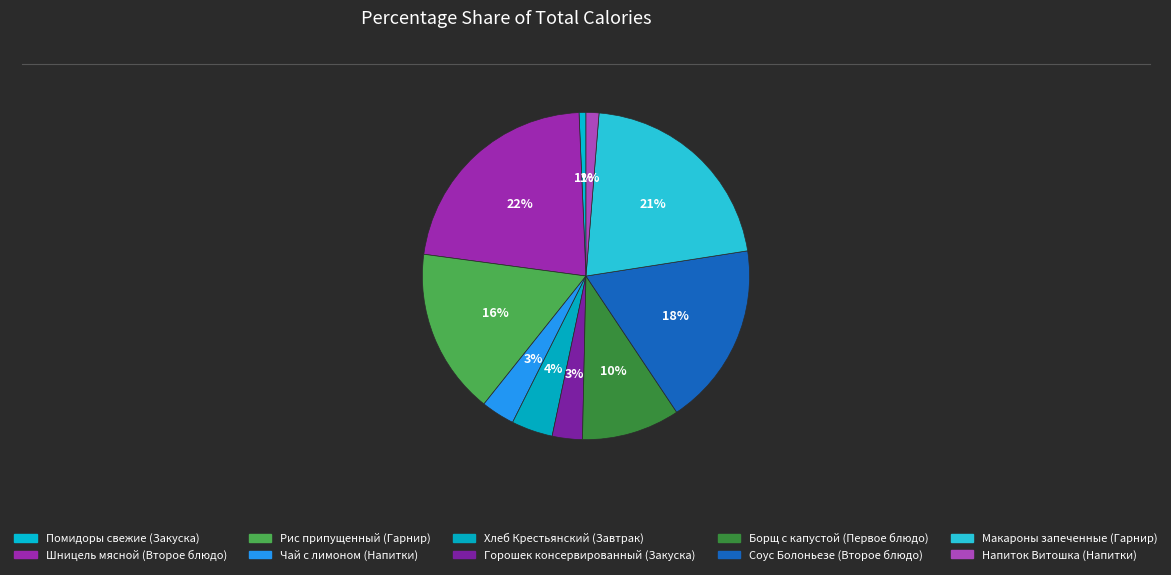

How many segments does this pie chart have?

10